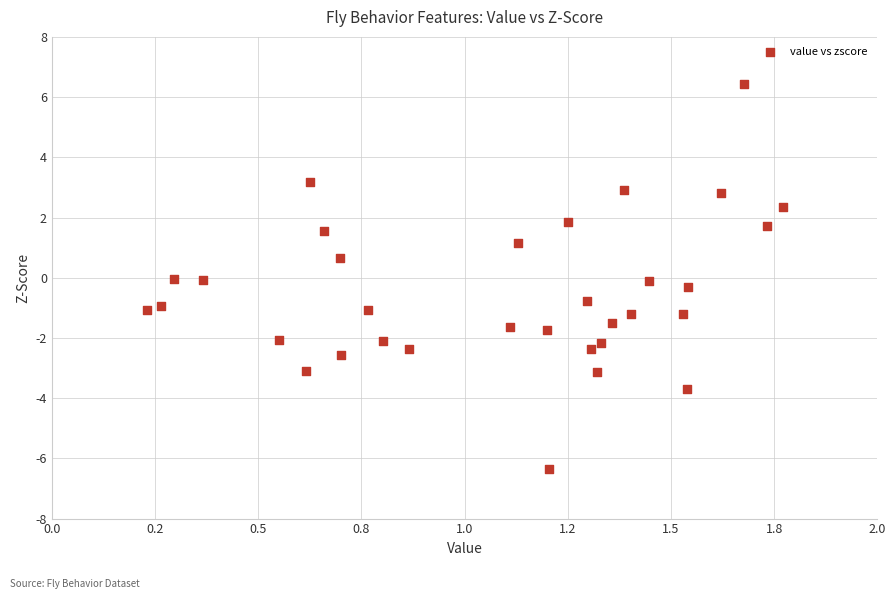

What is the range of X values (max minus min)?

1.5